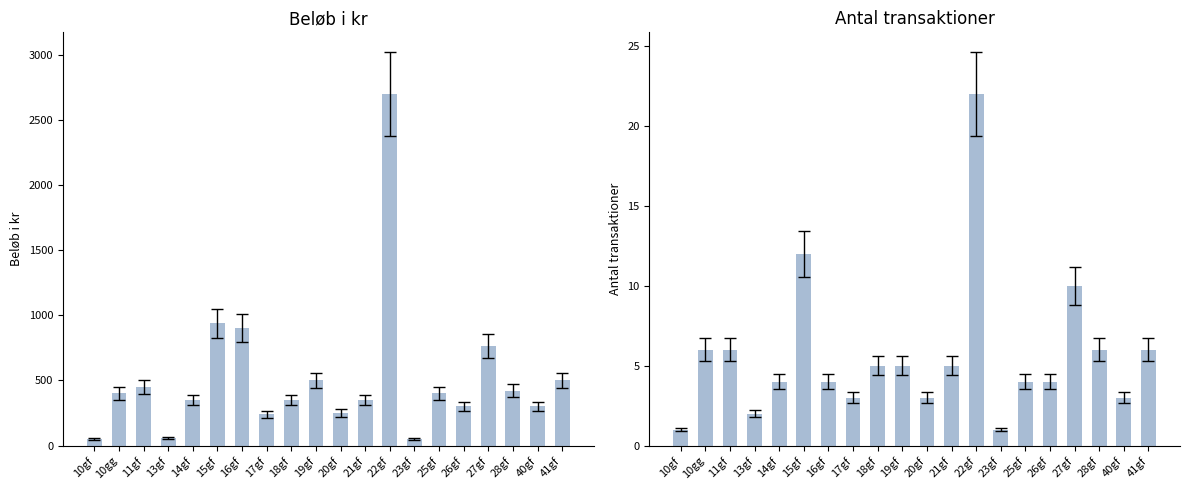

What is the label of the 12th bar from the right?

18gf